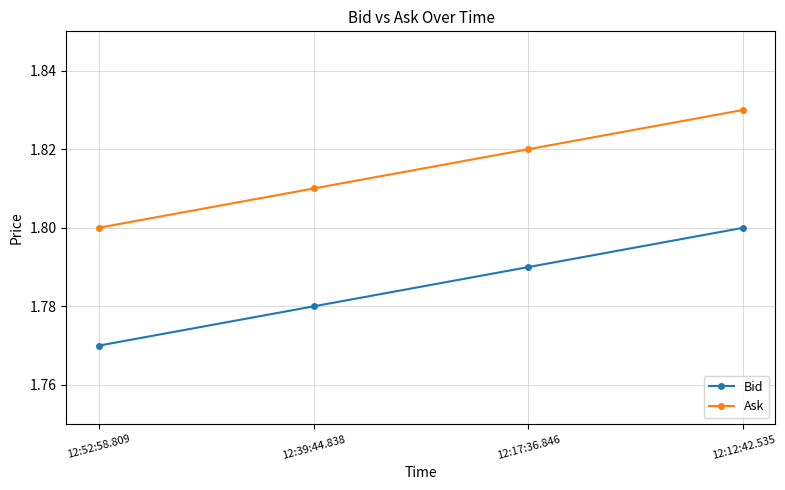

Rank the series by their average value, from lowest to highest.

Bid, Ask